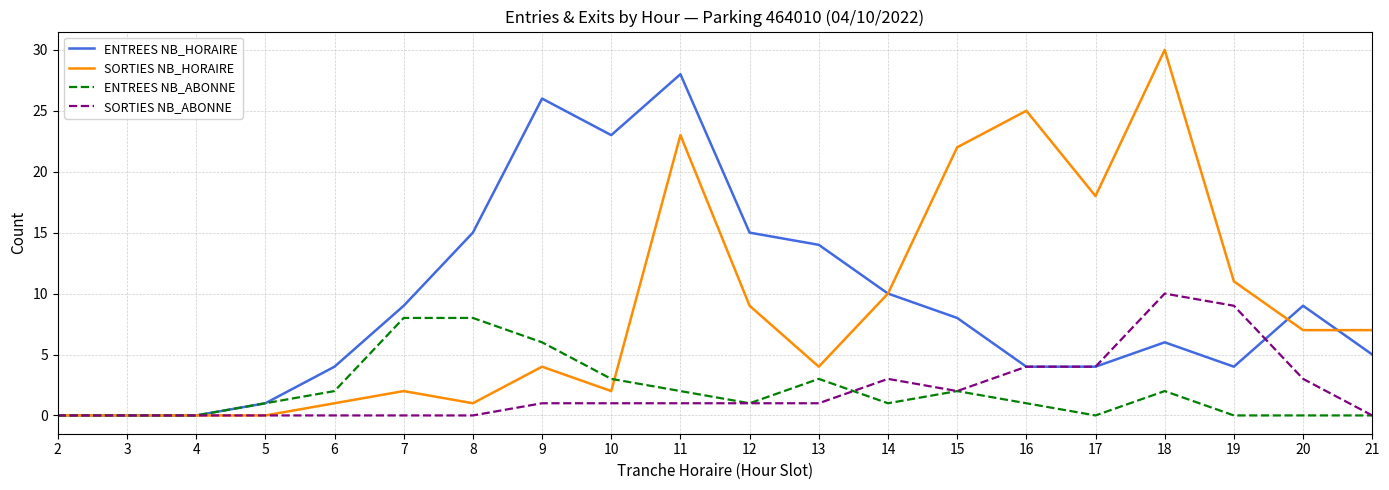

What is the average value of the SORTIES NB_HORAIRE series?

9